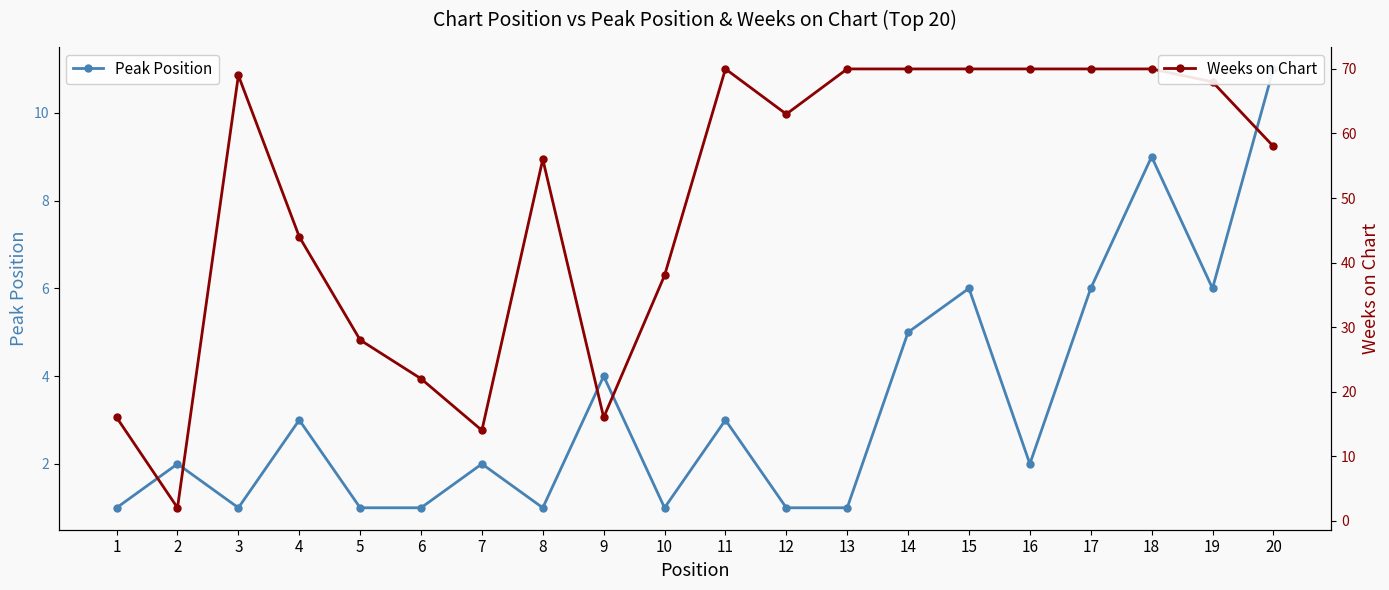

The value of Weeks on Chart at 5 is 28. True or false?

True